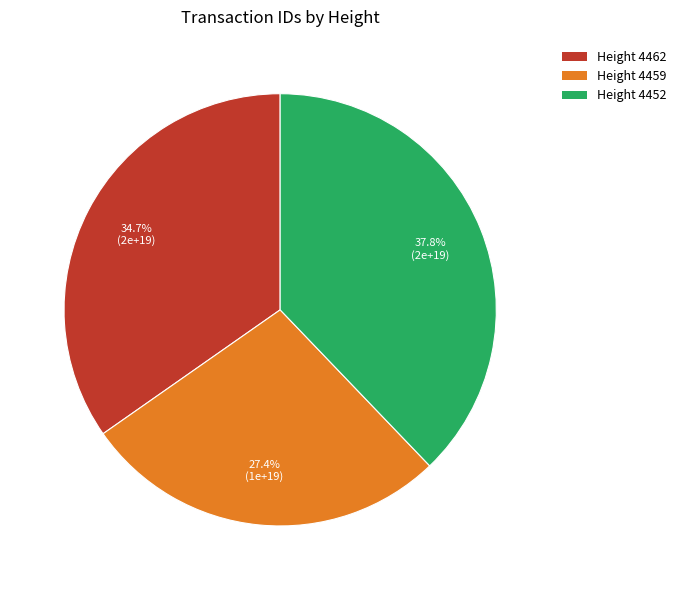

Is there any slice that represents more than half of the pie?

No